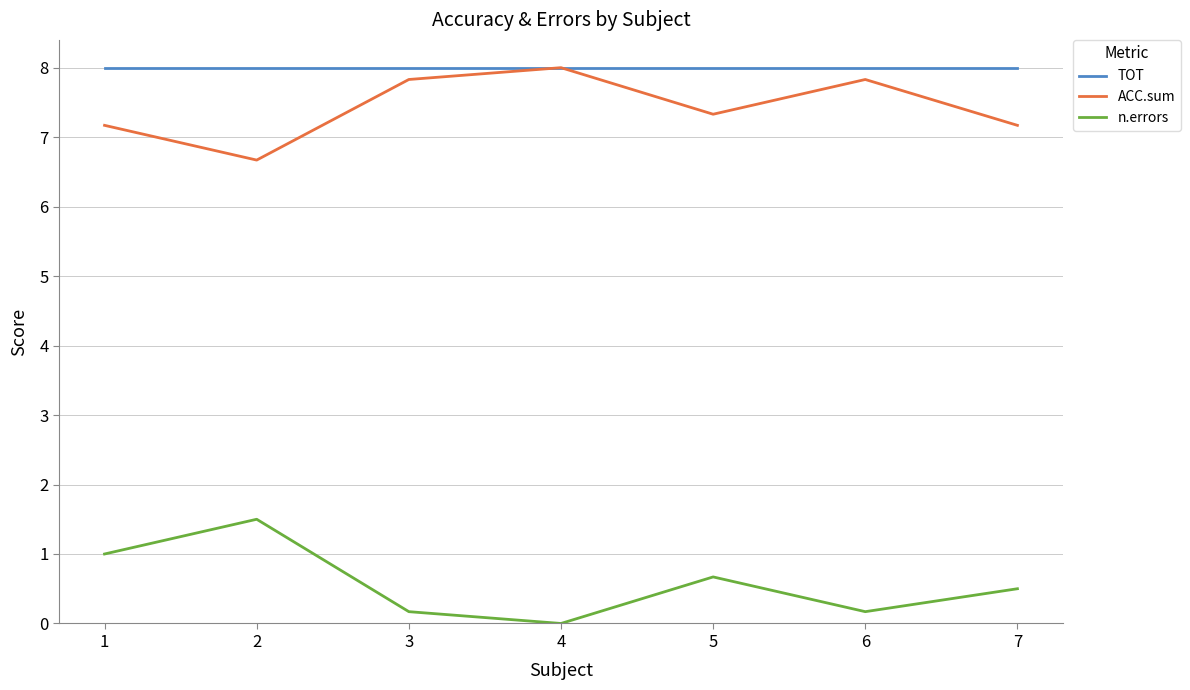

True or false: ACC.sum and n.errors intersect in this chart.

False